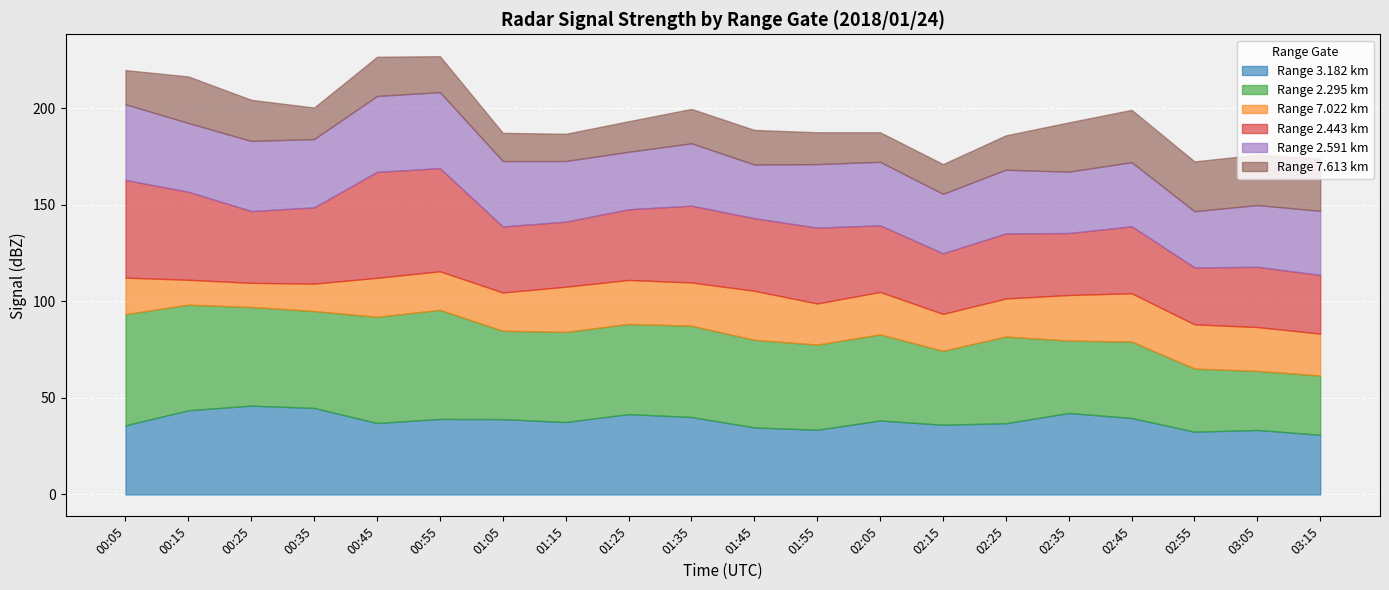

Is it true that 2.443 equals 34.7 at 02:45?

True